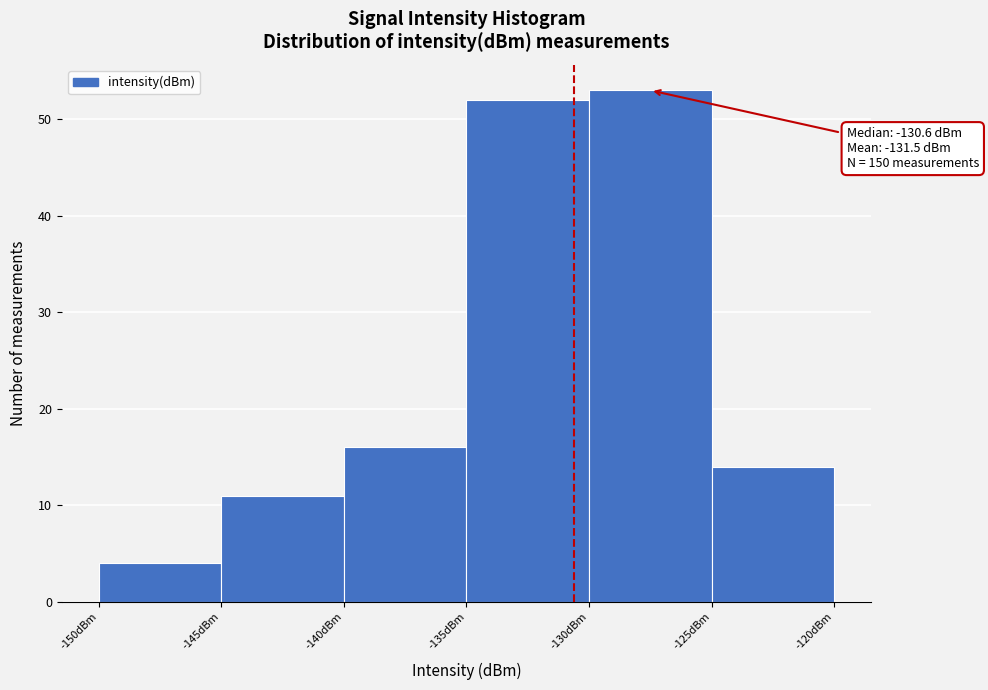

Which range on the x-axis has the tallest bar?

-130 to -125